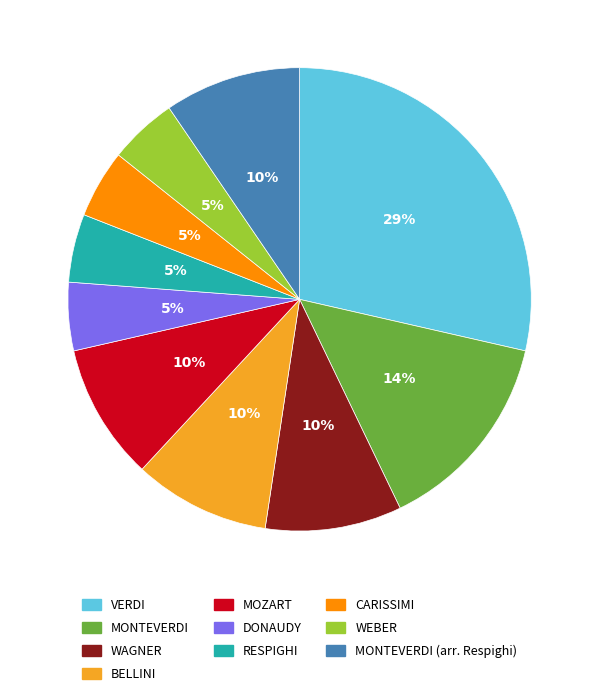

How many slices are in this pie chart?

10